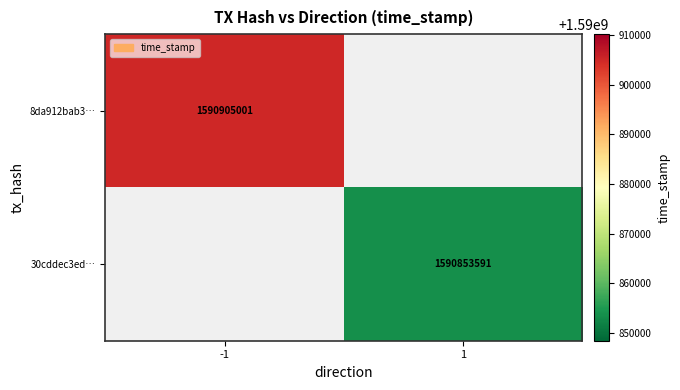

Is it true that 30cddec3ed… equals 383665611 at 1?

False